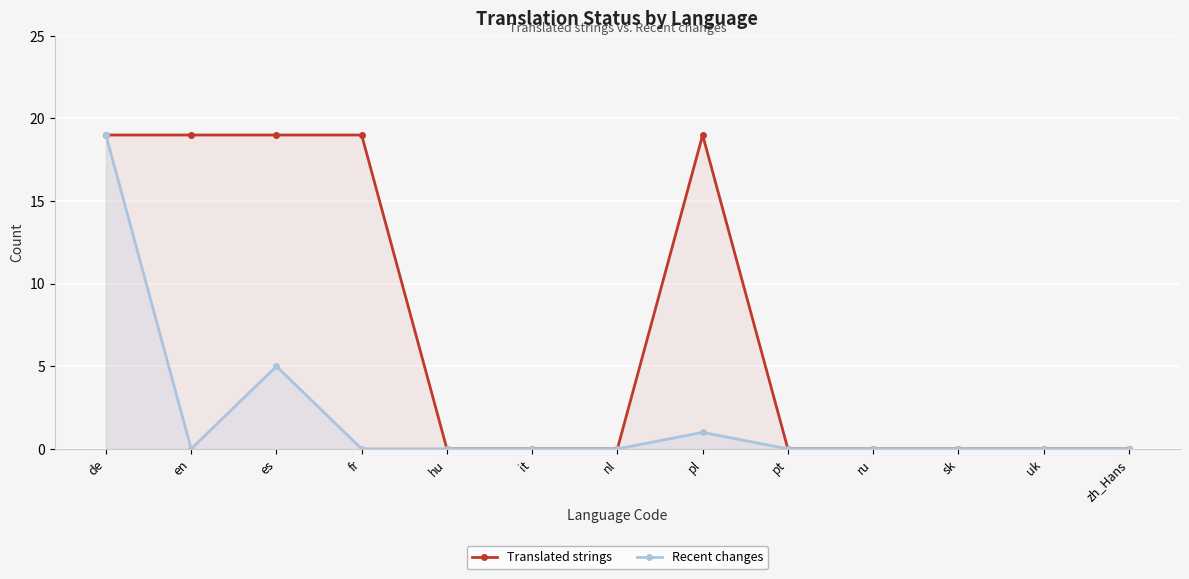

Which series has the widest spread of values?

Translated strings